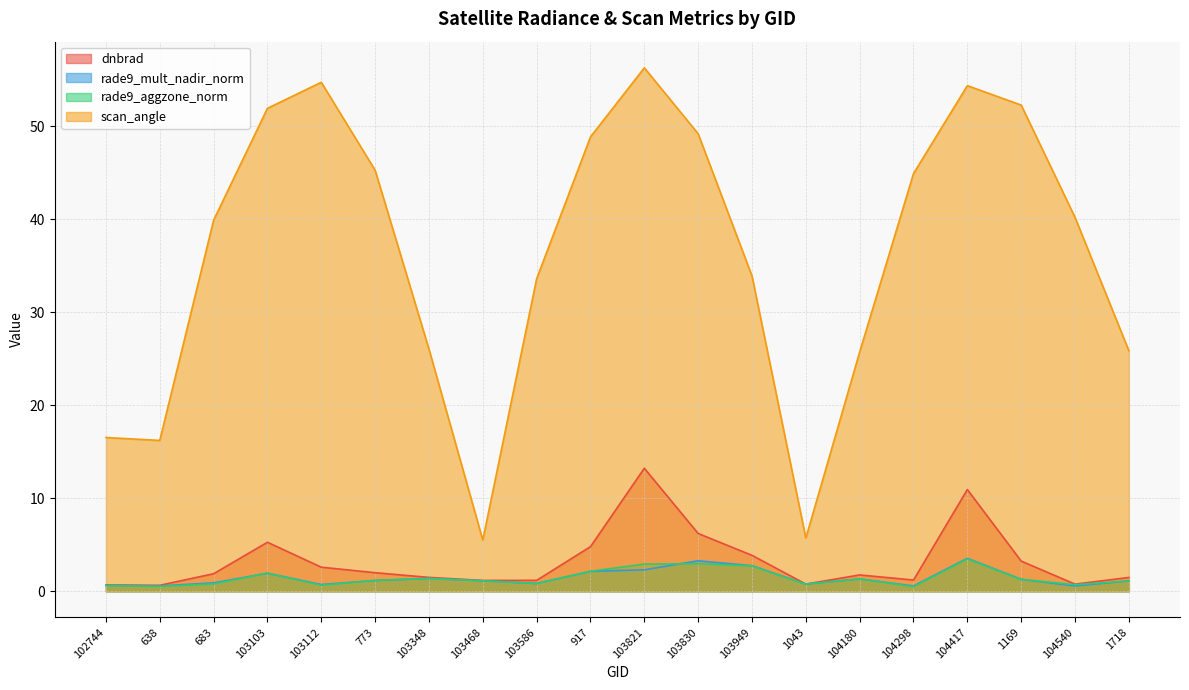

How many data points in rade9_mult_nadir_norm are above 1?

12